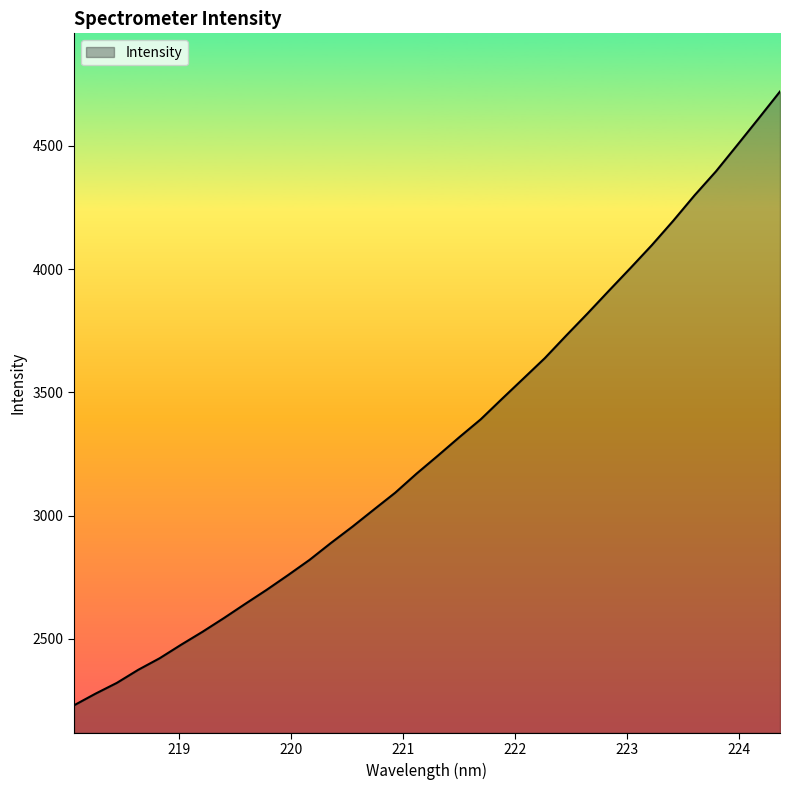

What is the difference between the maximum and minimum values?

2490.9